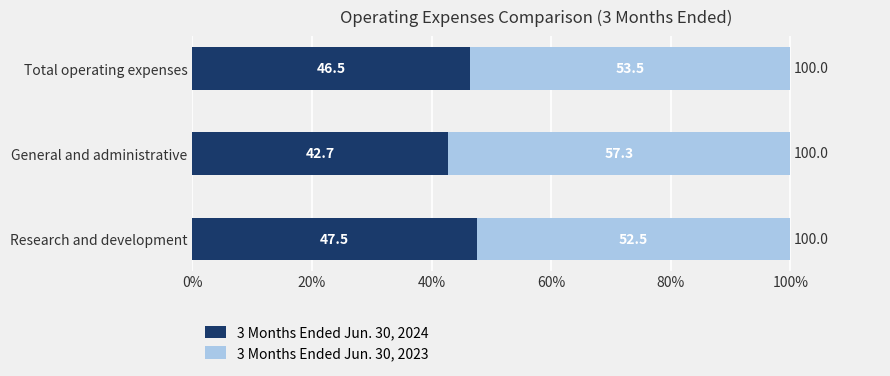

At which label is 3 Months Ended Jun. 30, 2024 closest to 45?

Total operating expenses